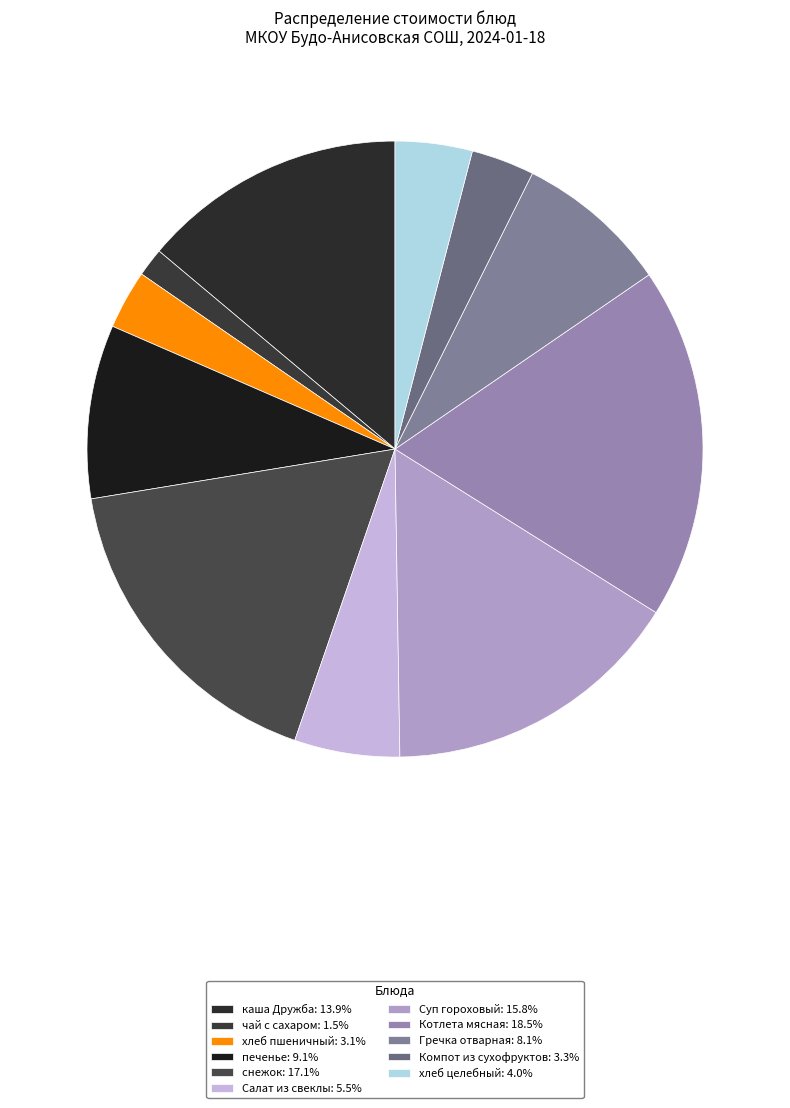

What is the smallest slice in the pie chart?

чай с сахаром